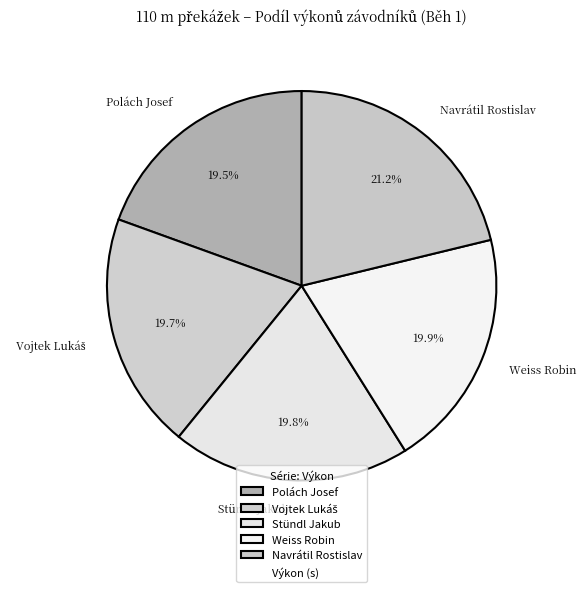

True or false: Weiss Robin accounts for 12% of the total.

False